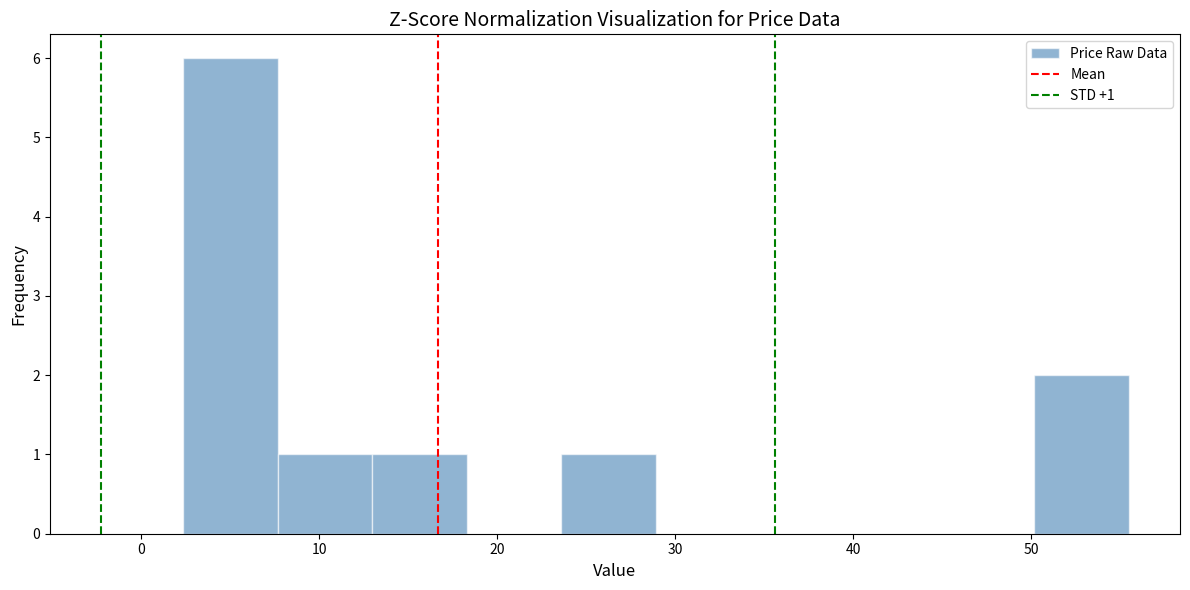

Which range on the x-axis has the tallest bar?

2 to 8